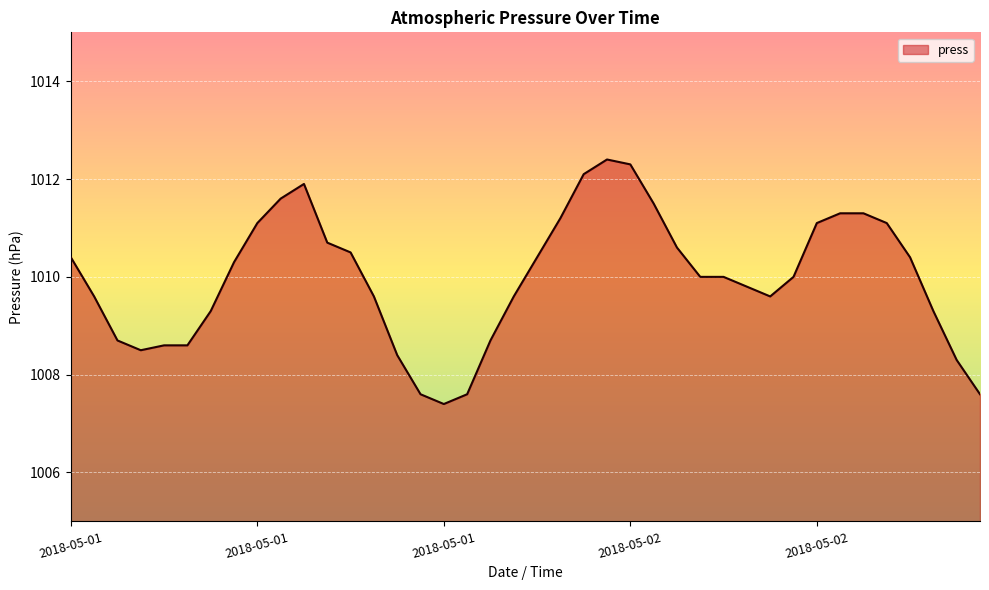

What is the greatest value displayed?

1012.4